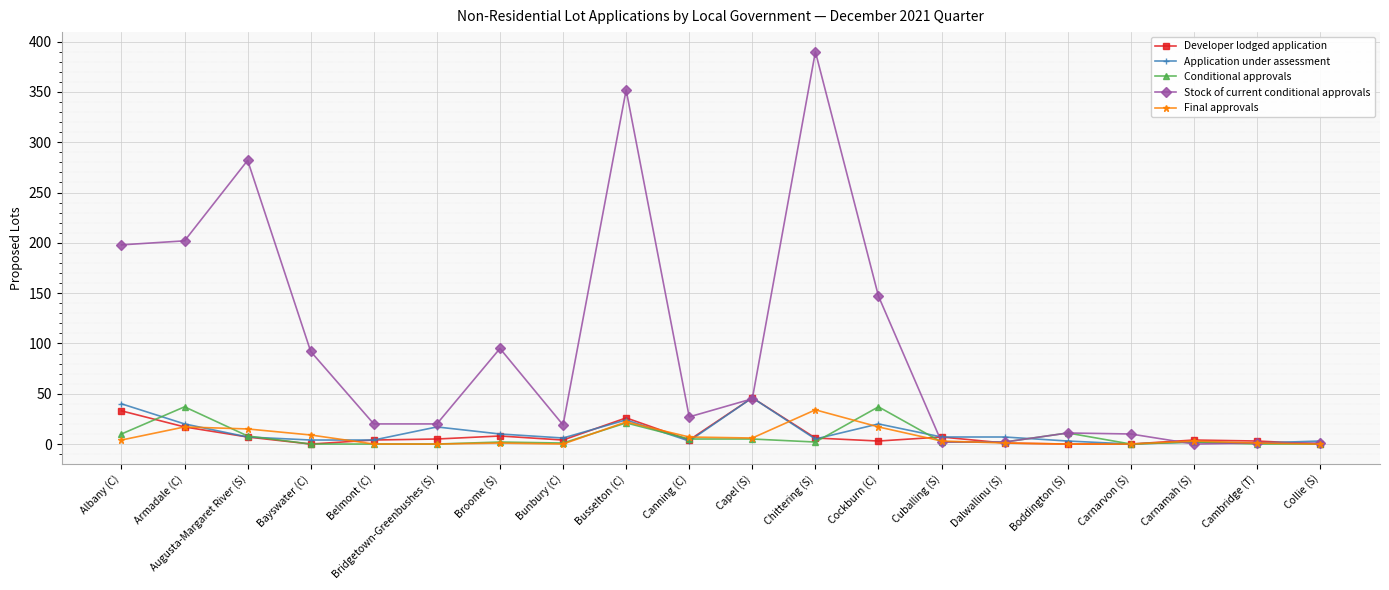

What is the difference between the Developer lodged application values at Augusta-Margaret River (S) and Capel (S)?

39